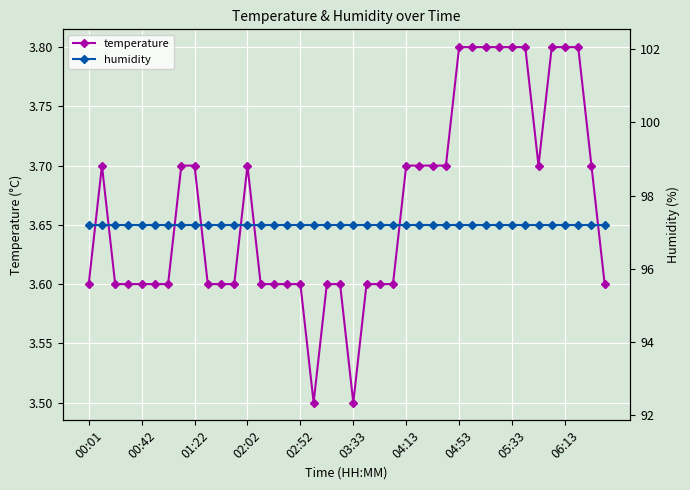

What is the difference between the highest and lowest values at 23?

93.6